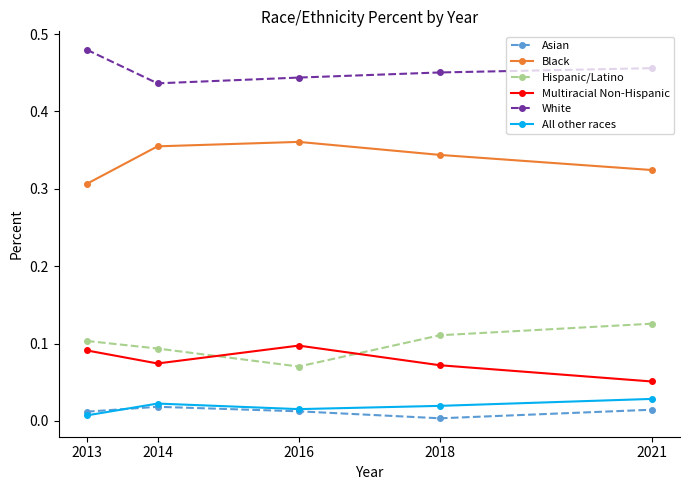

How many times do Hispanic/Latino and Multiracial Non-Hispanic cross each other?

2